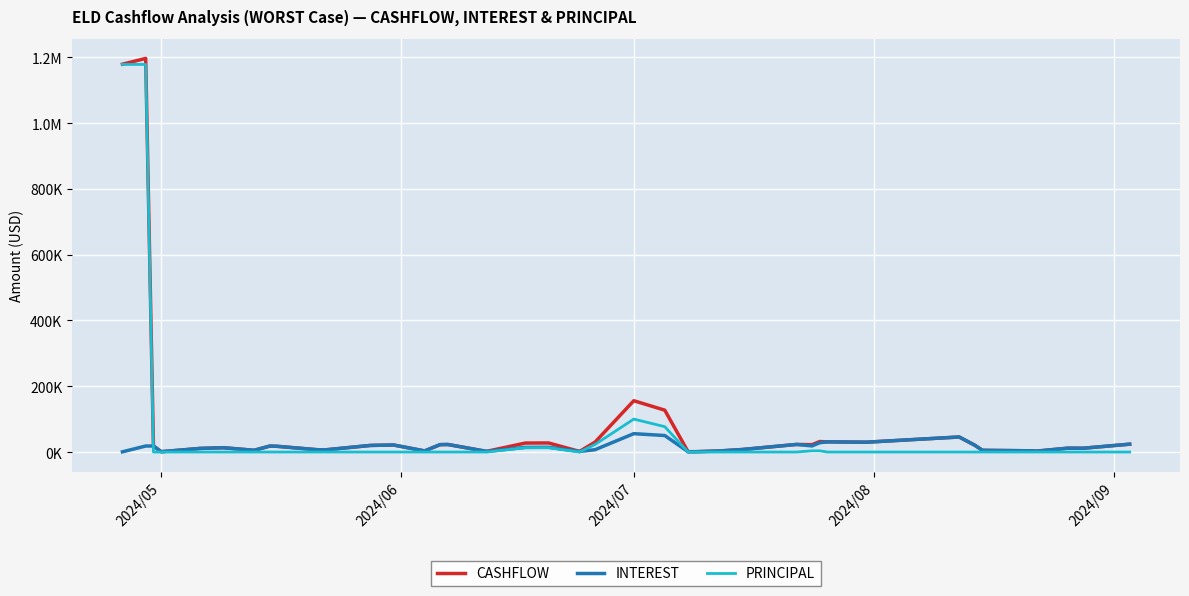

Does the chart have visible grid lines?

Yes